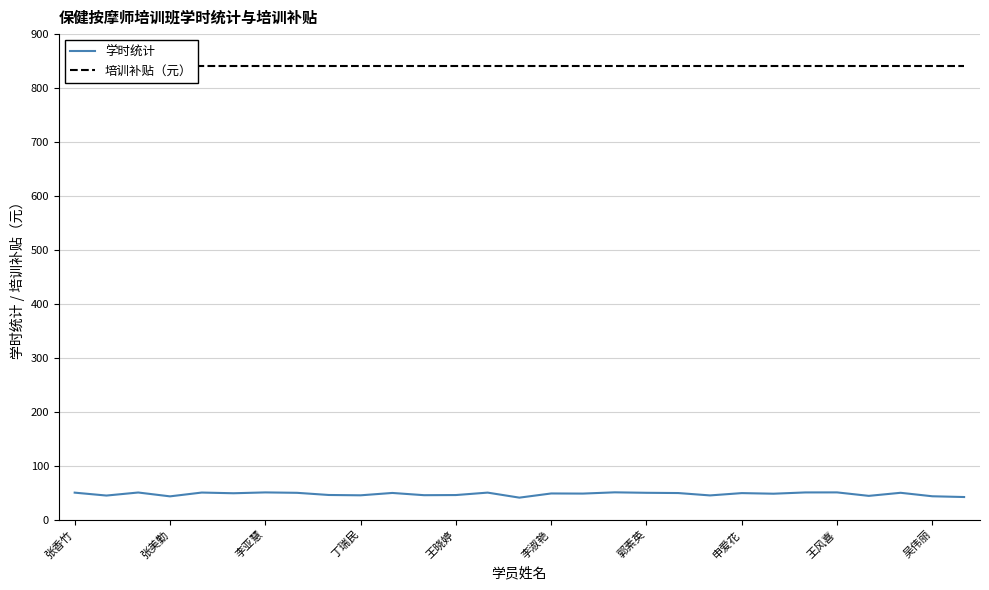

Is it true that 学时统计 equals 50.7 at 17?

True